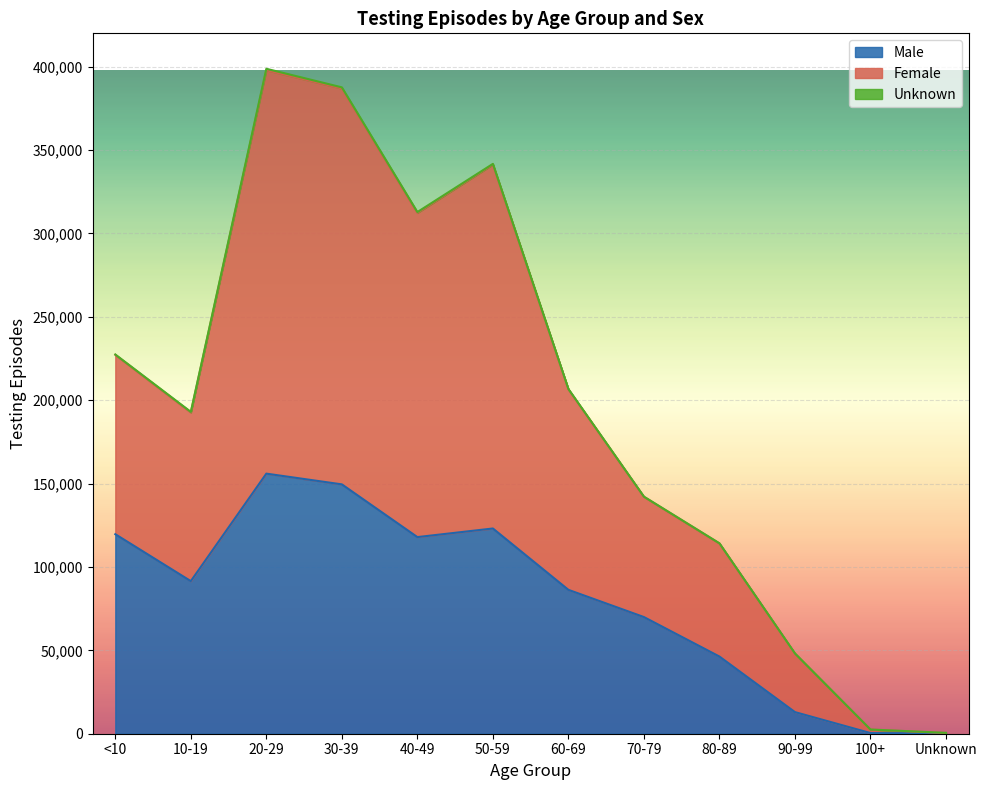

What is the highest value of the Female series?

398749